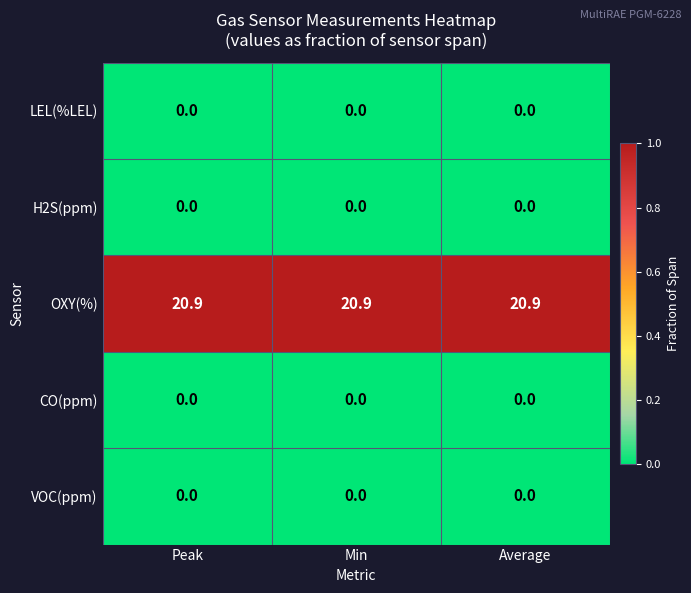

The LEL(%LEL) series shows 0.0 at Min. True or false?

True